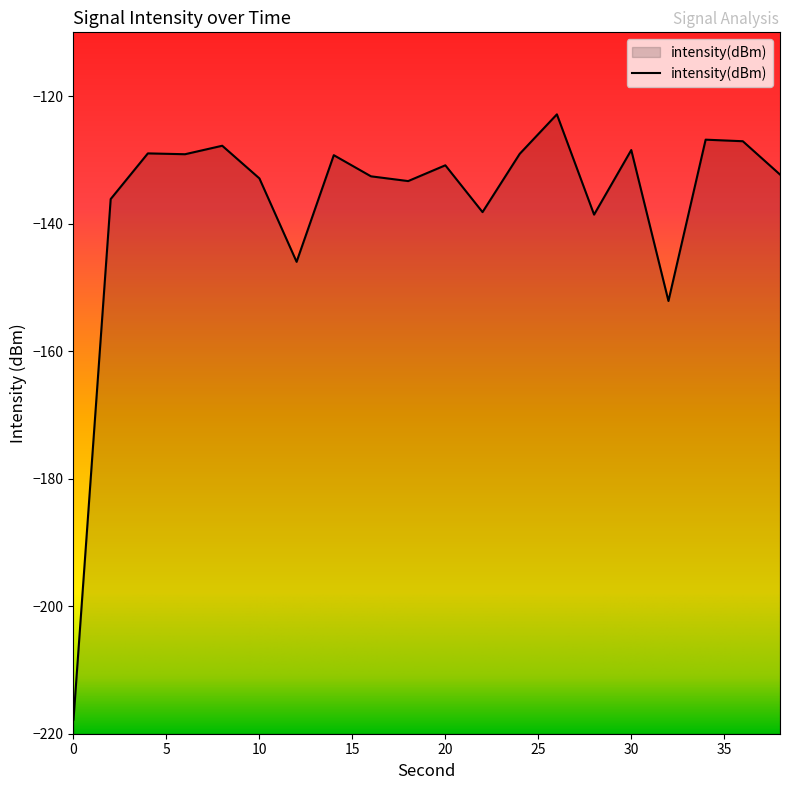

What is the sum of the values at 22 and 8?

-266.0